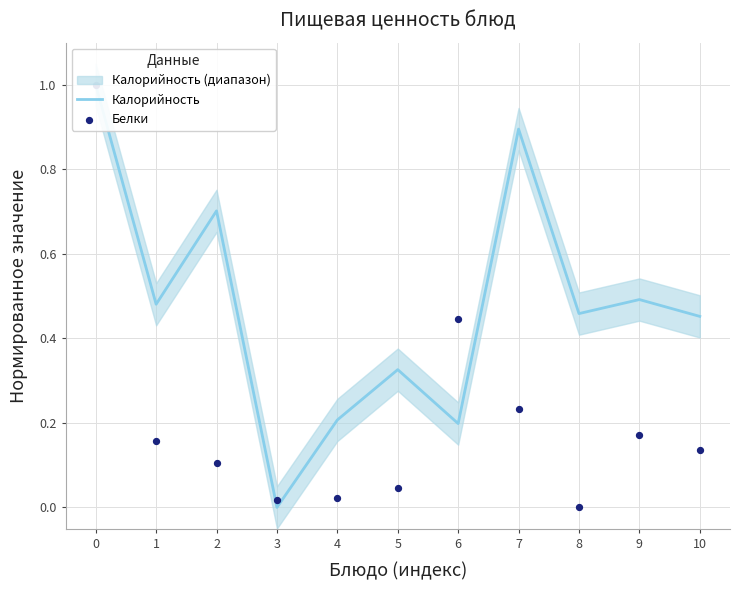

What is the total value across all series at 5?

0.4